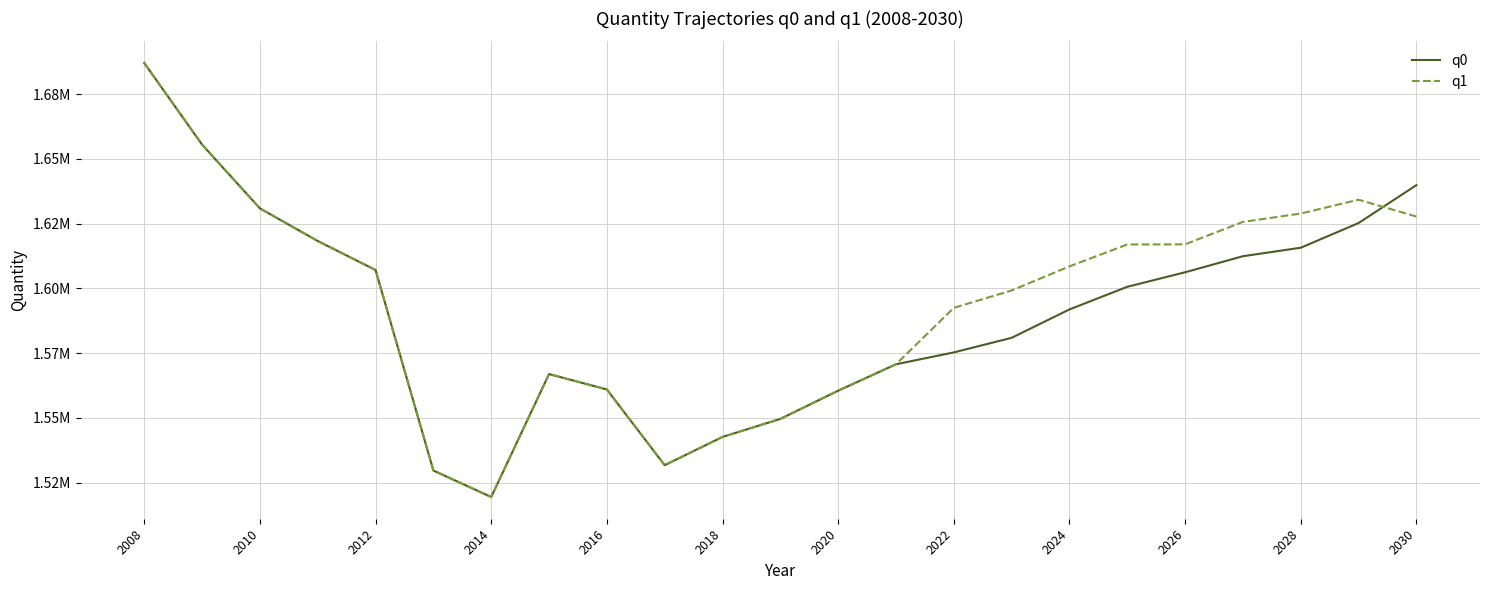

Does the chart have visible grid lines?

Yes